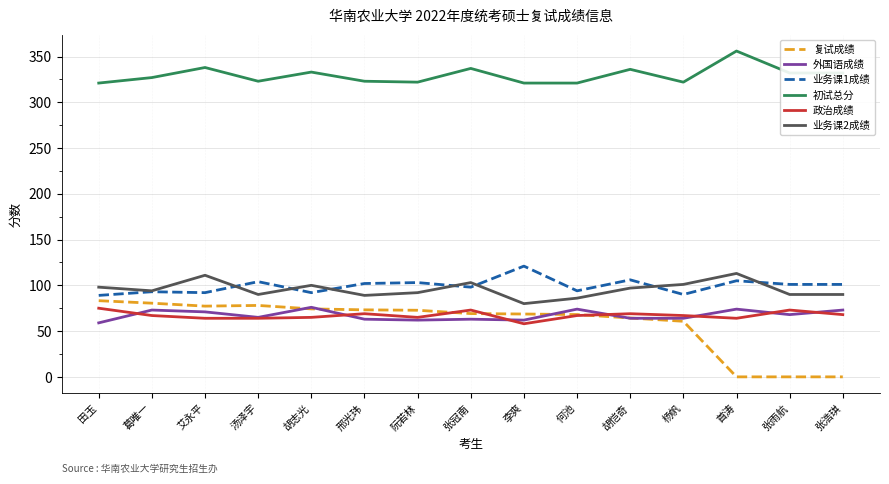

What is the sum of all 政治成绩 values?

1008.0